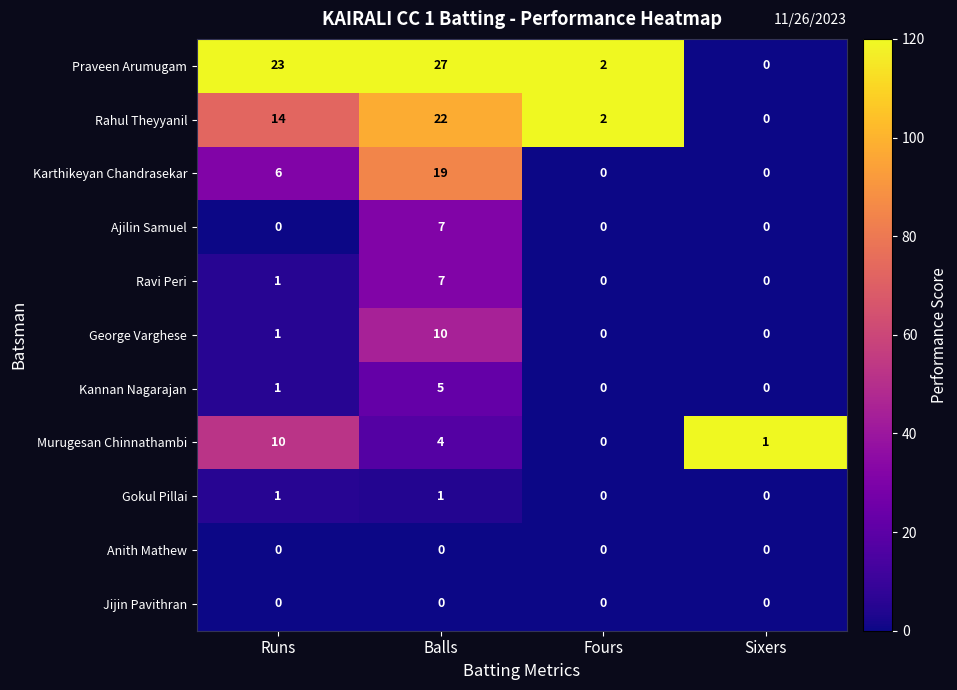

True or false: Rahul Theyyanil has a value of 20 at Runs.

False